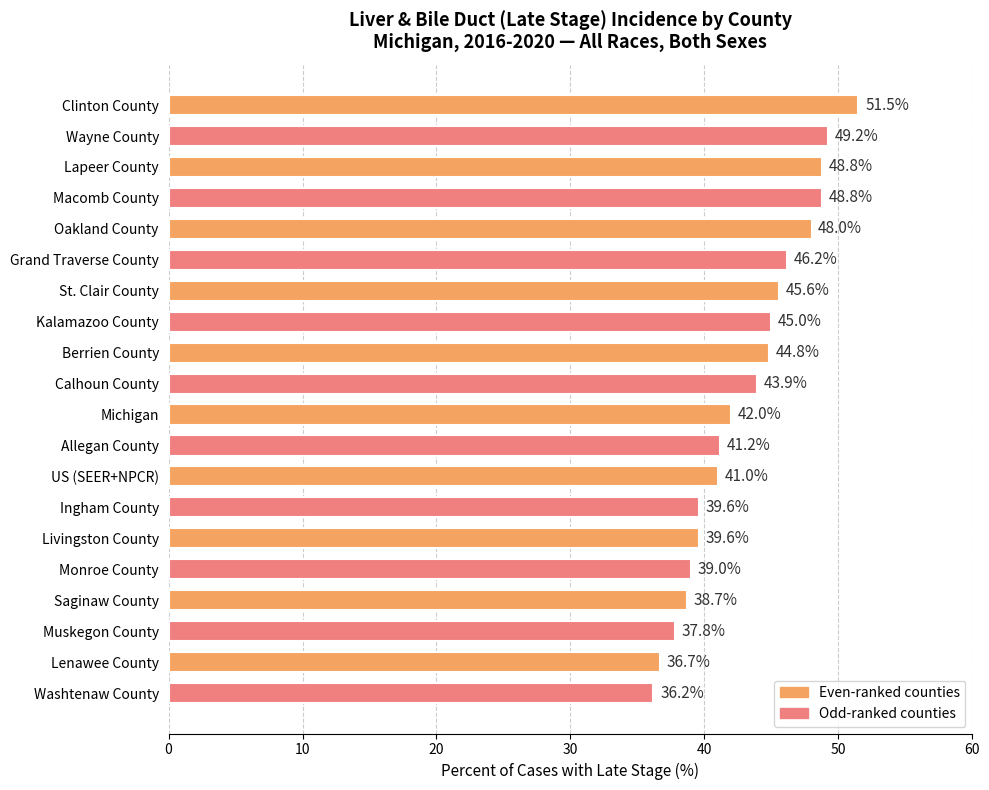

What is the label of the 12th bar from the top?

Allegan County